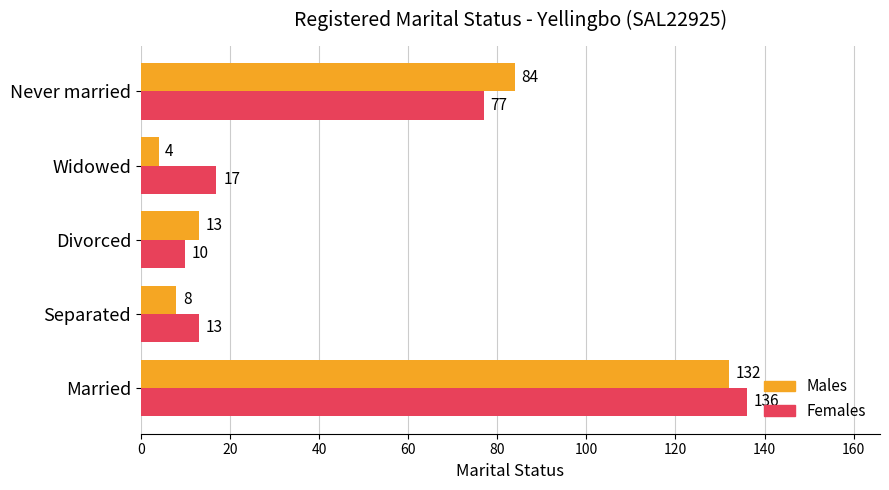

Is it true that Males equals 4 at Widowed?

True